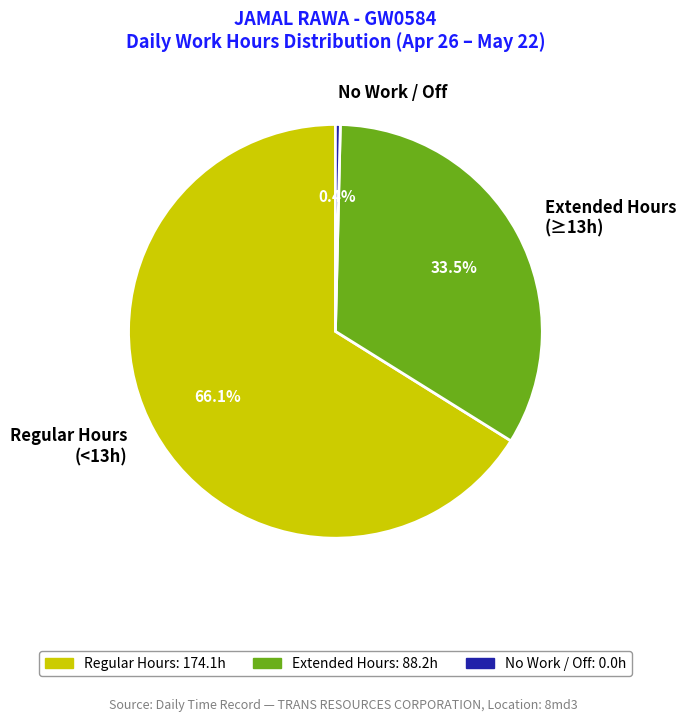

Do No Work / Off and Extended Hours (≥13h) together represent more than half of the pie?

No